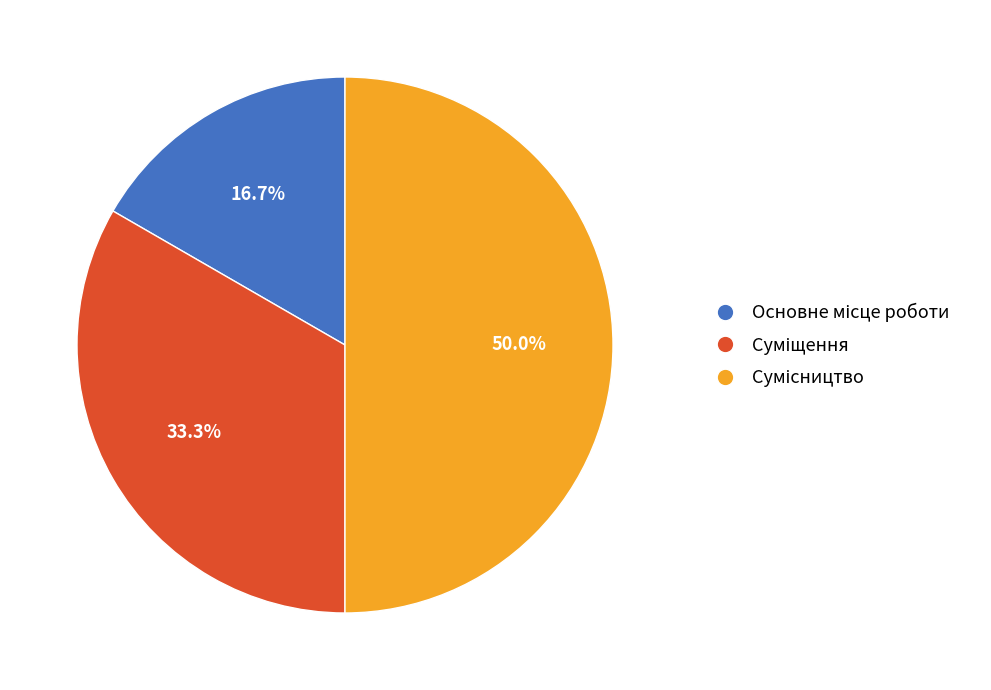

Rank the categories by value from highest to lowest.

Сумісництво, Суміщення, Основне місце роботи